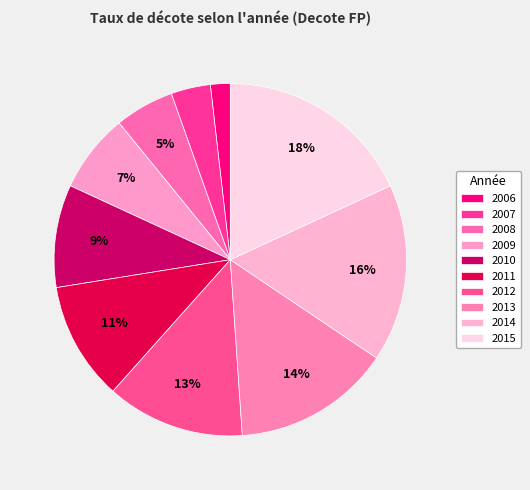

To the nearest percent, what is the average slice percentage?

10%